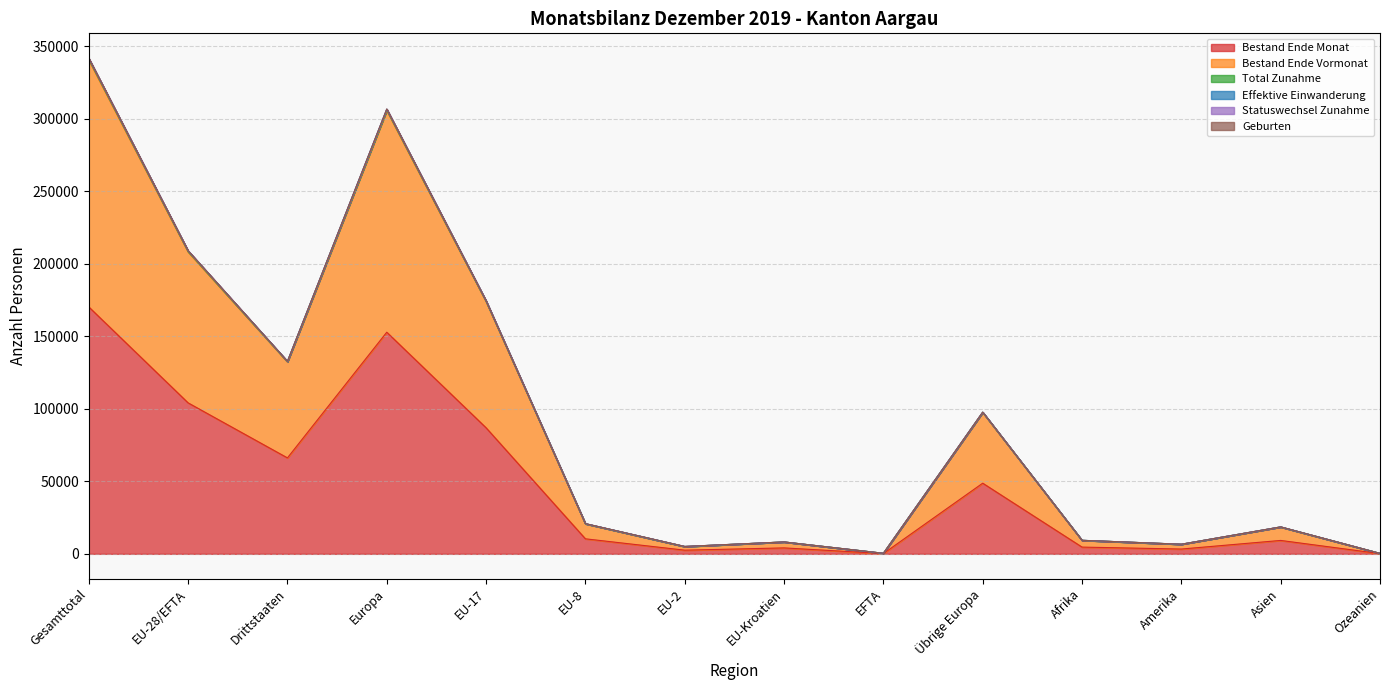

What is the label of the 2nd point from the right?

Asien